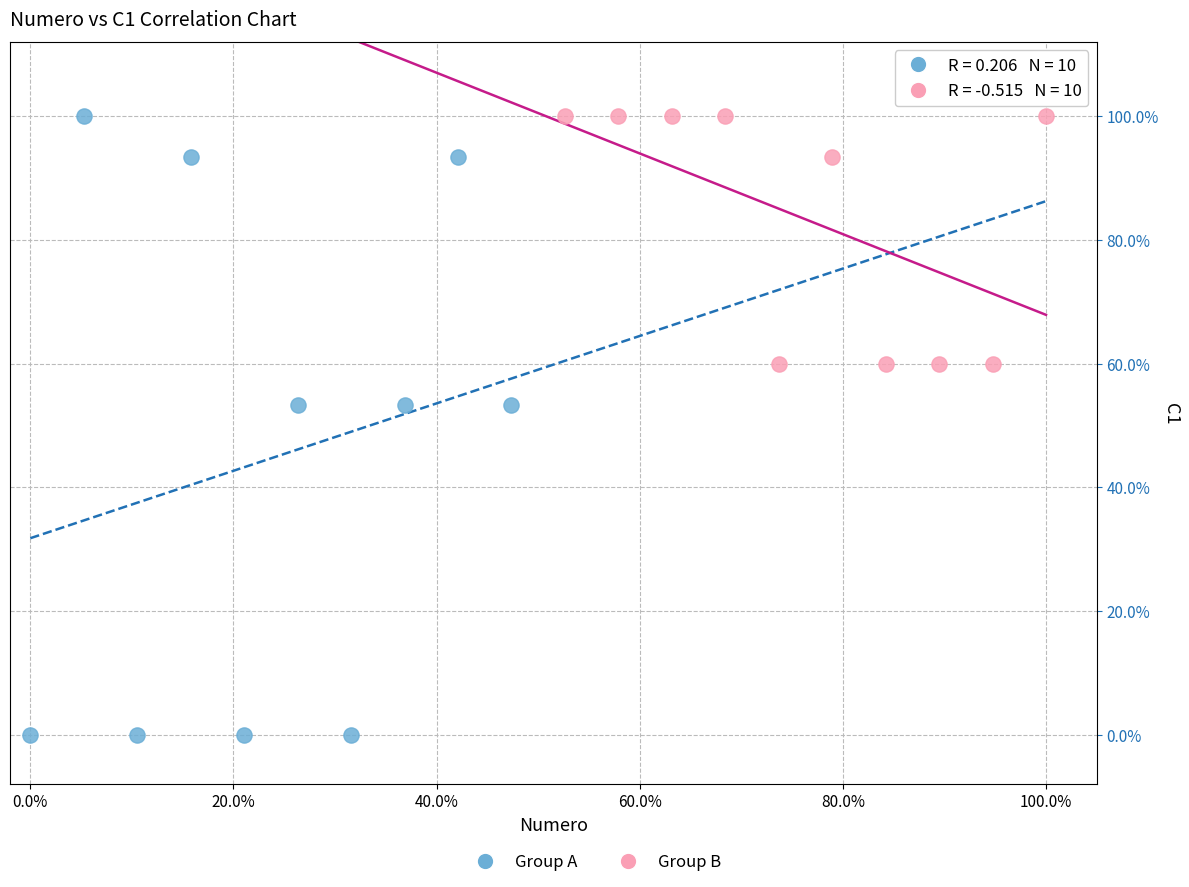

Which series reaches the minimum Y coordinate?

Group A